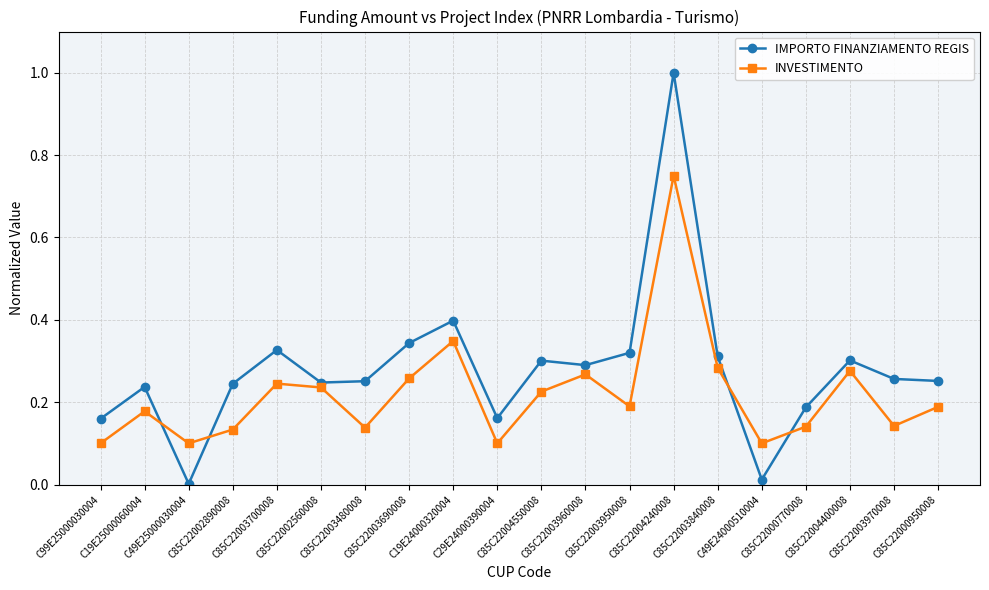

Which series changed the most between C85C22002560008 and C85C22004550008?

IMPORTO FINANZIAMENTO REGIS